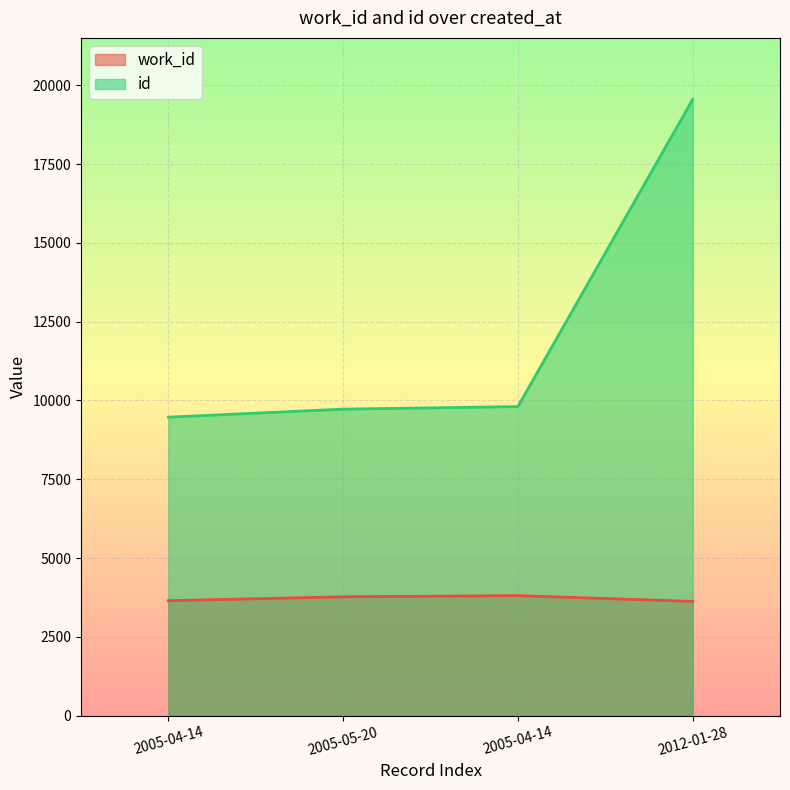

What is the total value across all series at 2005-05-20?

13497